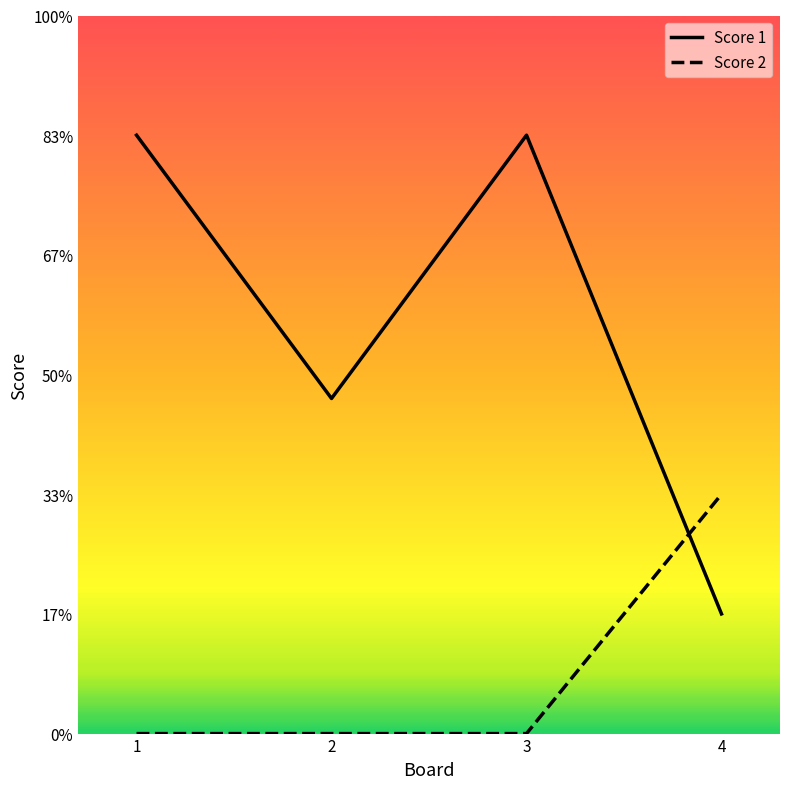

What are all the series names shown in the legend?

Score 1, Score 2